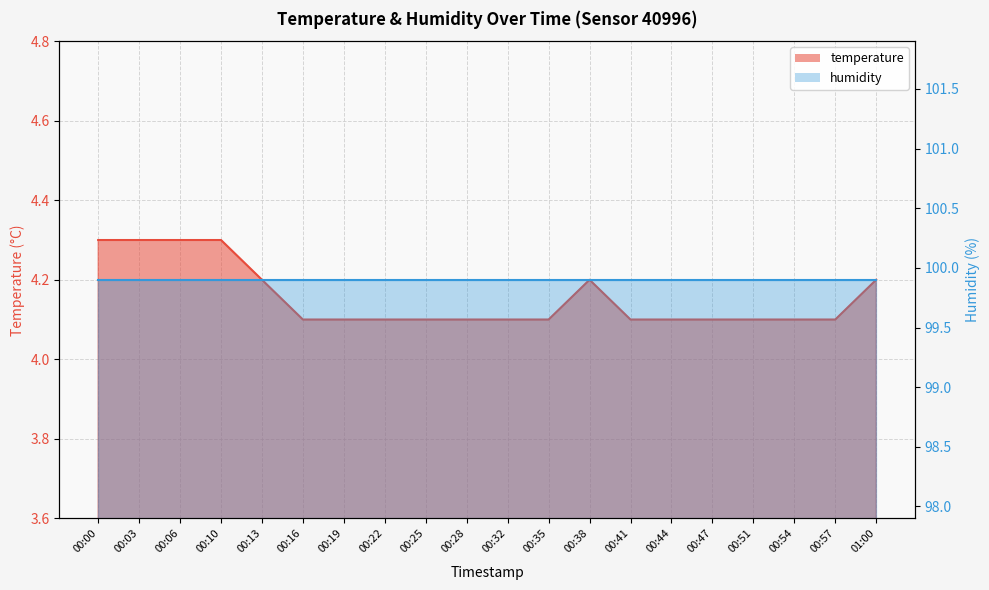

What is the smallest value displayed?

4.1